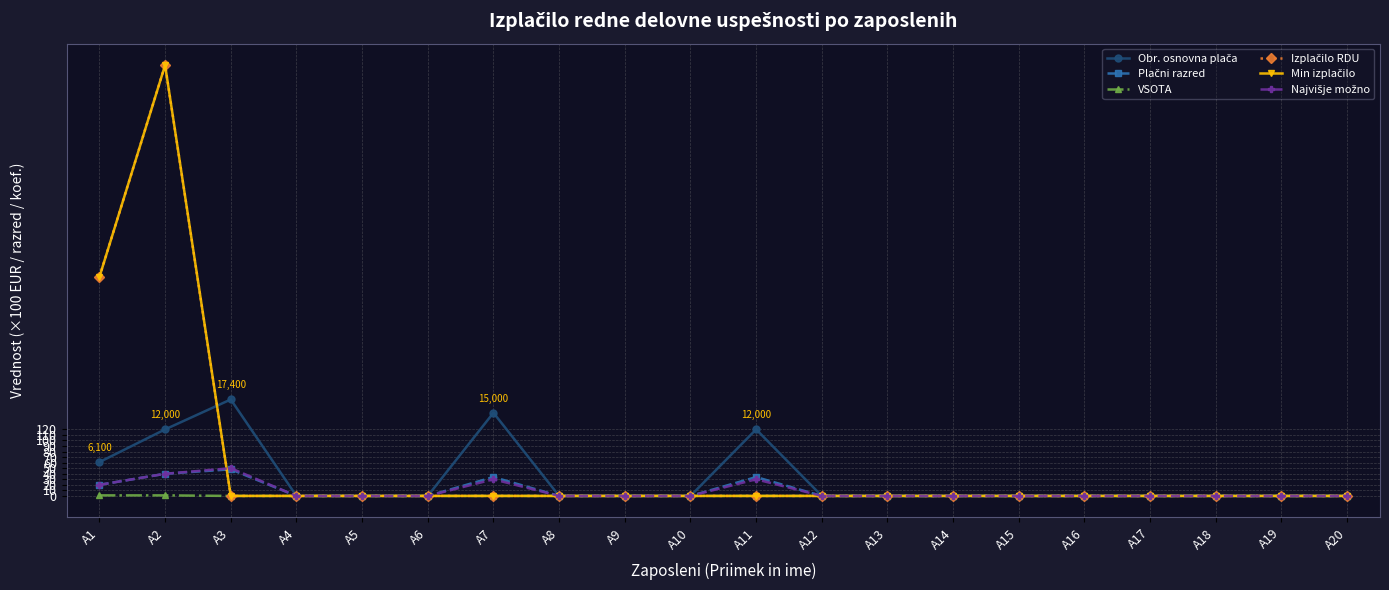

At which category does the chart reach its peak across all series?

A2